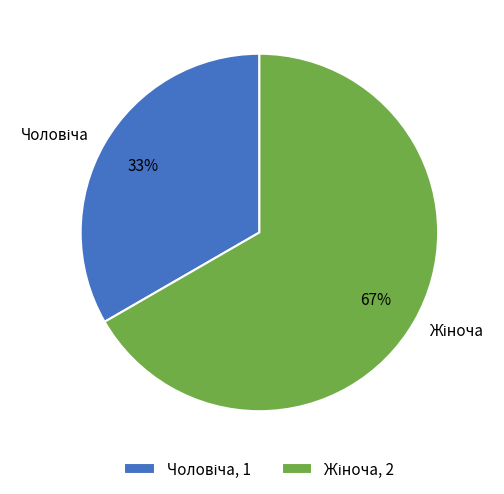

To the nearest percent, what is the average slice percentage?

50%